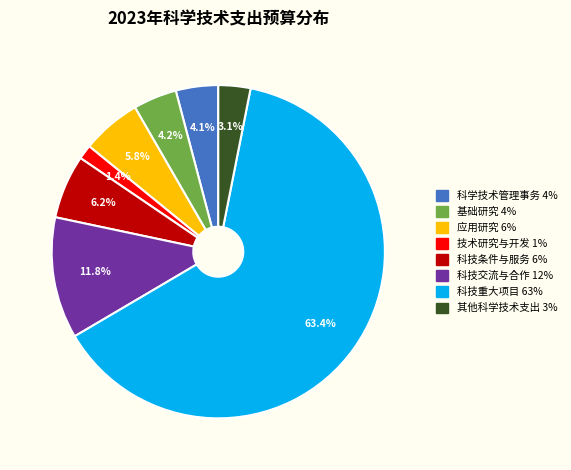

To the nearest percent, what portion does 科技条件与服务 represent?

6%